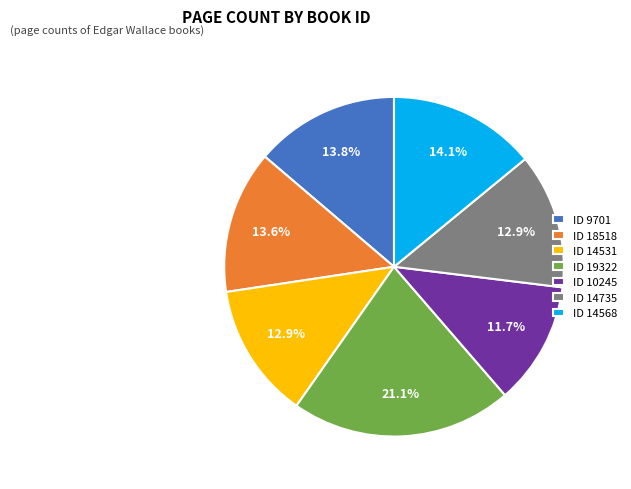

What is the ratio of the value at ID 19322 to the value at ID 10245?

1.8